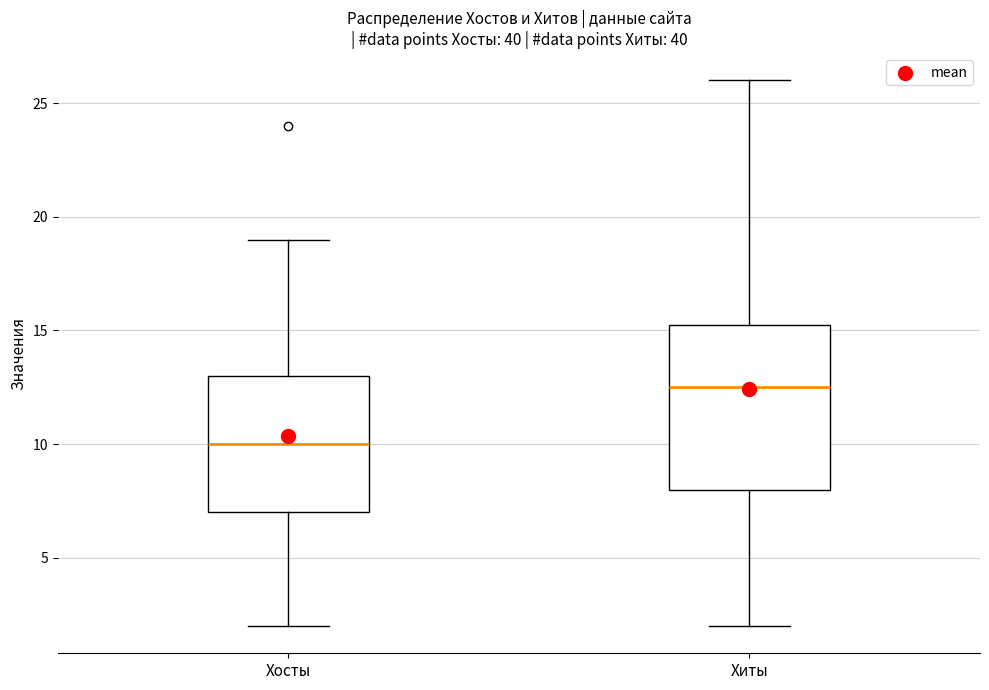

Reading left to right, read every box against the y-axis: the position of its median line, the range the box covers, and the ends of its whiskers. The values are not printed on the chart, so give them approximately, as read against the axis.

Хосты: median 10.0, box 7.0 to 13.0, whiskers 2.0 to 19.0
Хиты: median 12.5, box 8.0 to 15.5, whiskers 2.0 to 26.0